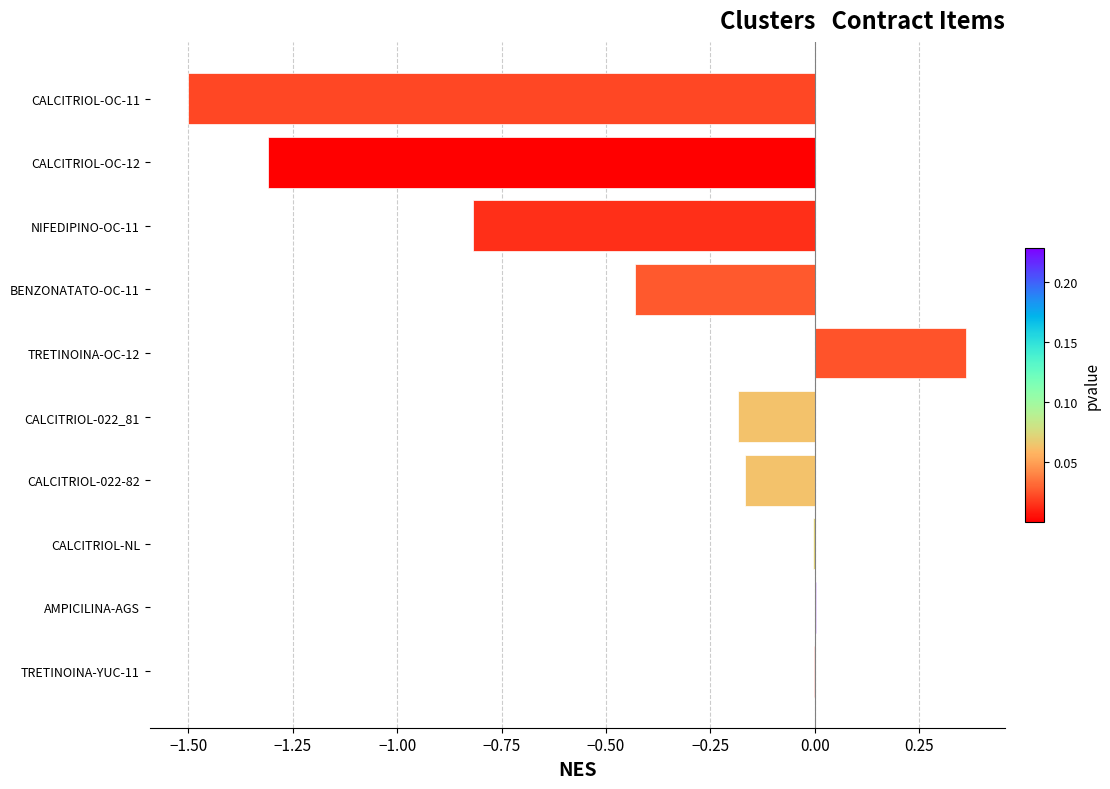

The chart shows a value of -0.2 at CALCITRIOL-022-82. True or false?

True